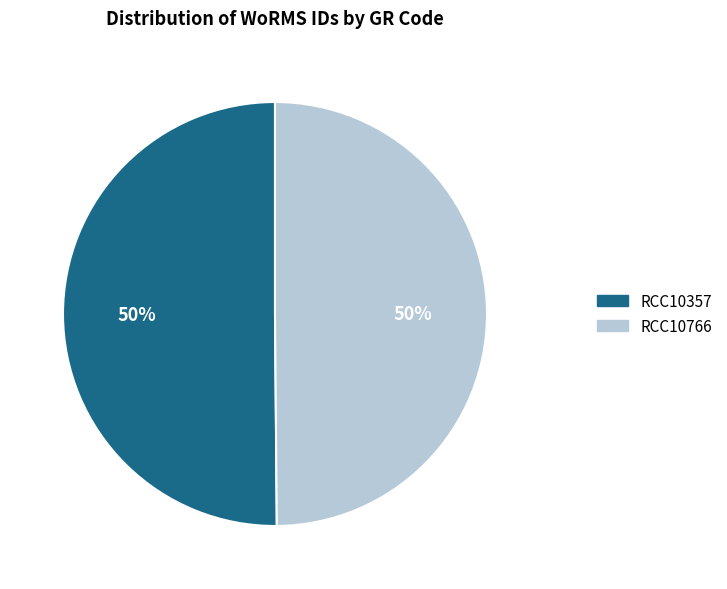

To the nearest percent, what percentage of the pie is RCC10766?

50%